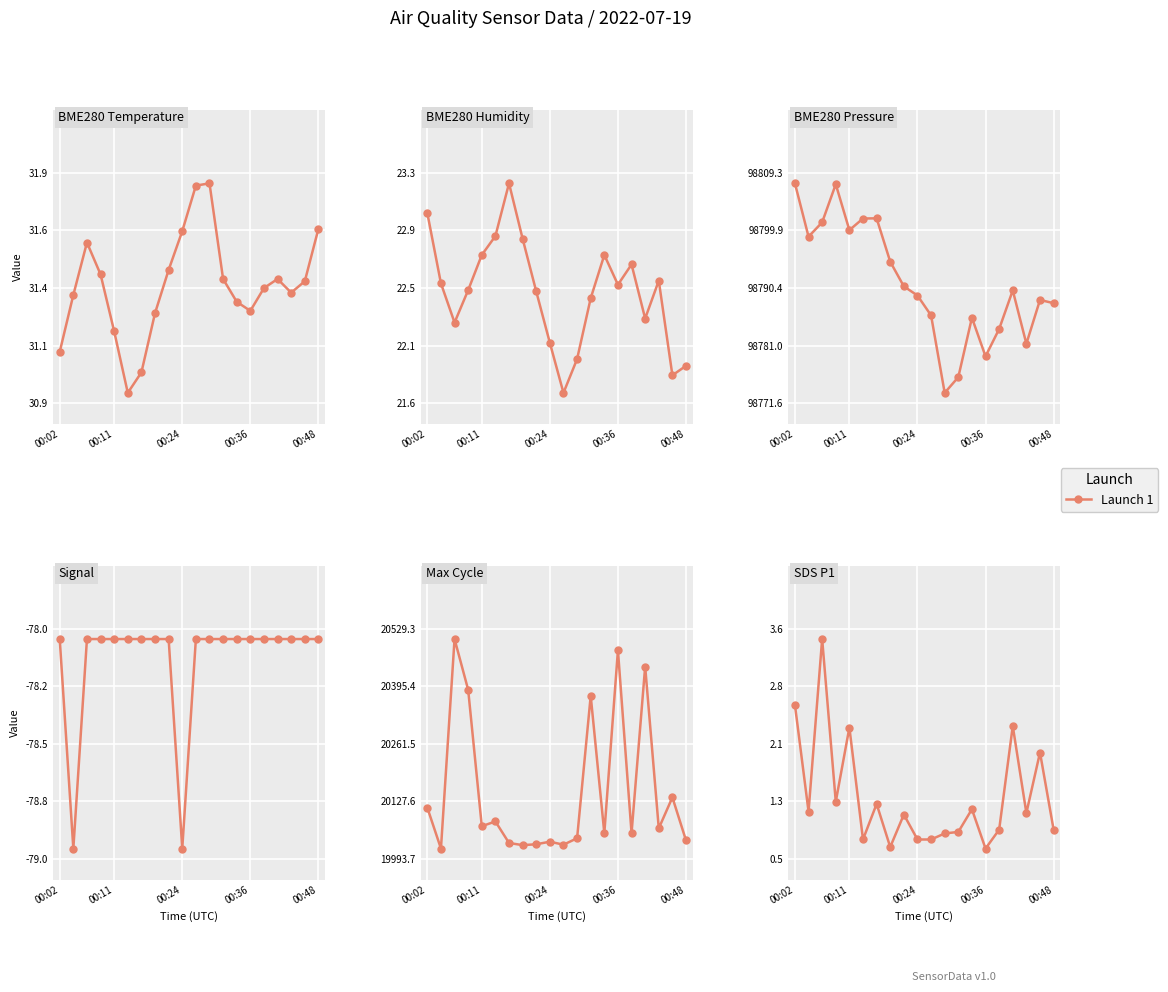

The value at 13 is 1.6. True or false?

False